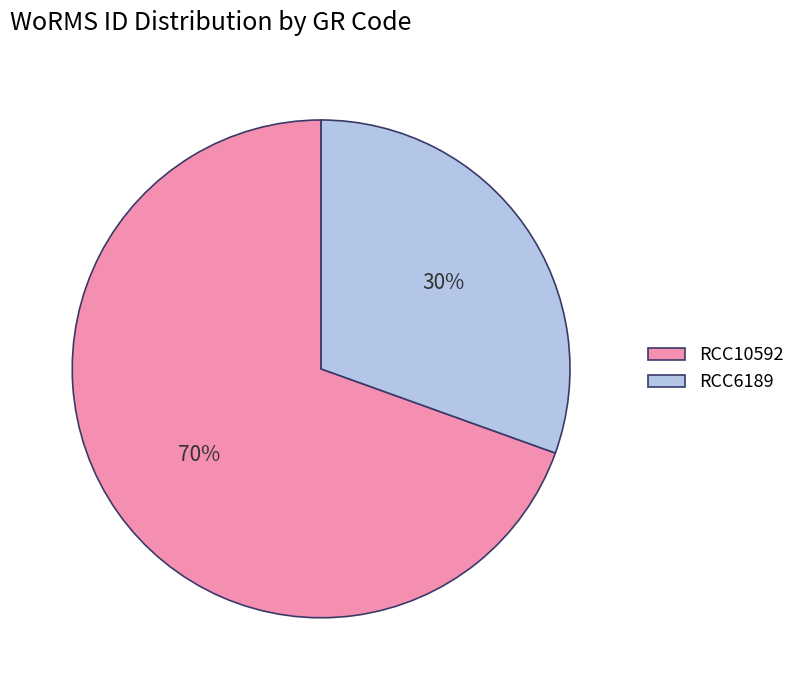

Is it true that RCC6189 is 30% of the pie?

True